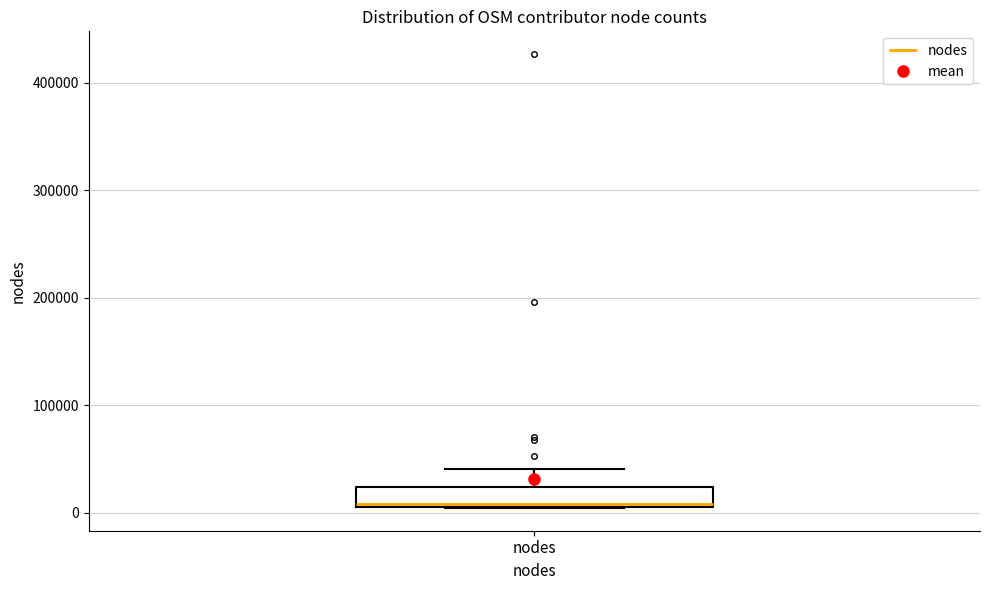

Read this box plot against the y-axis: the position of the median line, the range covered by the box, and the ends of both whiskers. The values are not printed on the chart, so give them approximately, as read against the axis.

median 10000, box 10000 to 20000, whiskers 0 to 40000